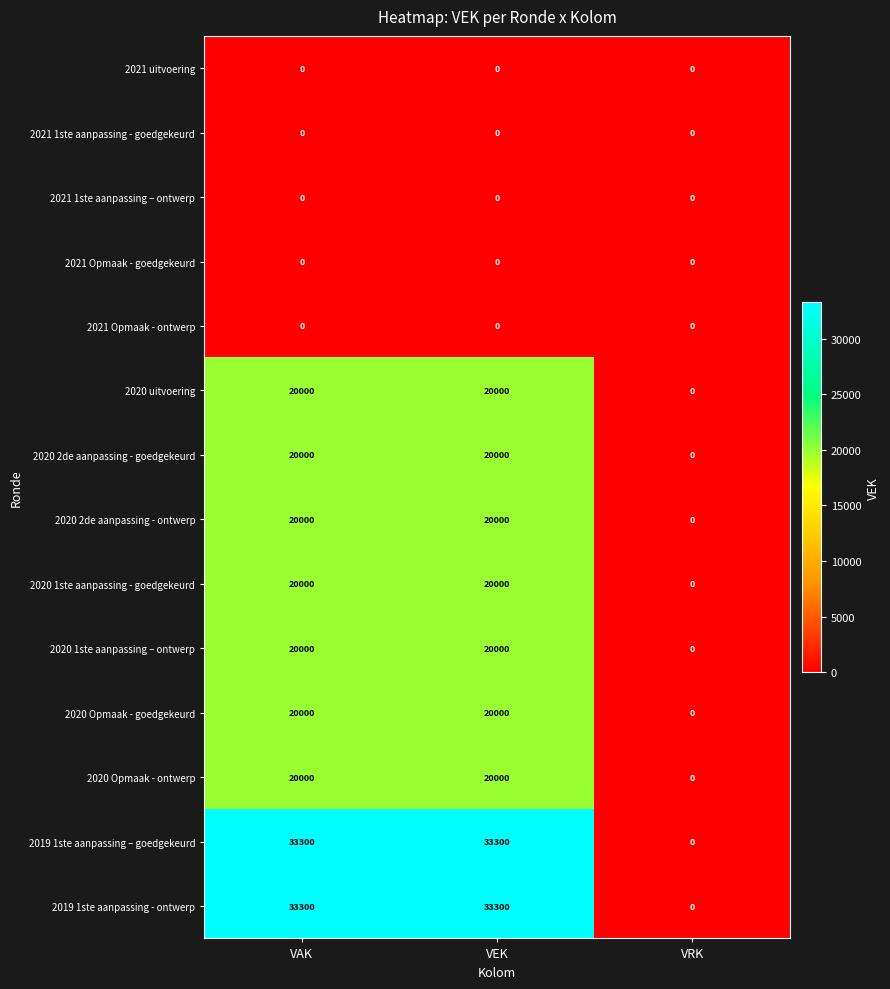

True or false: 2020 2de aanpassing - ontwerp has a value of 5473 at VAK.

False